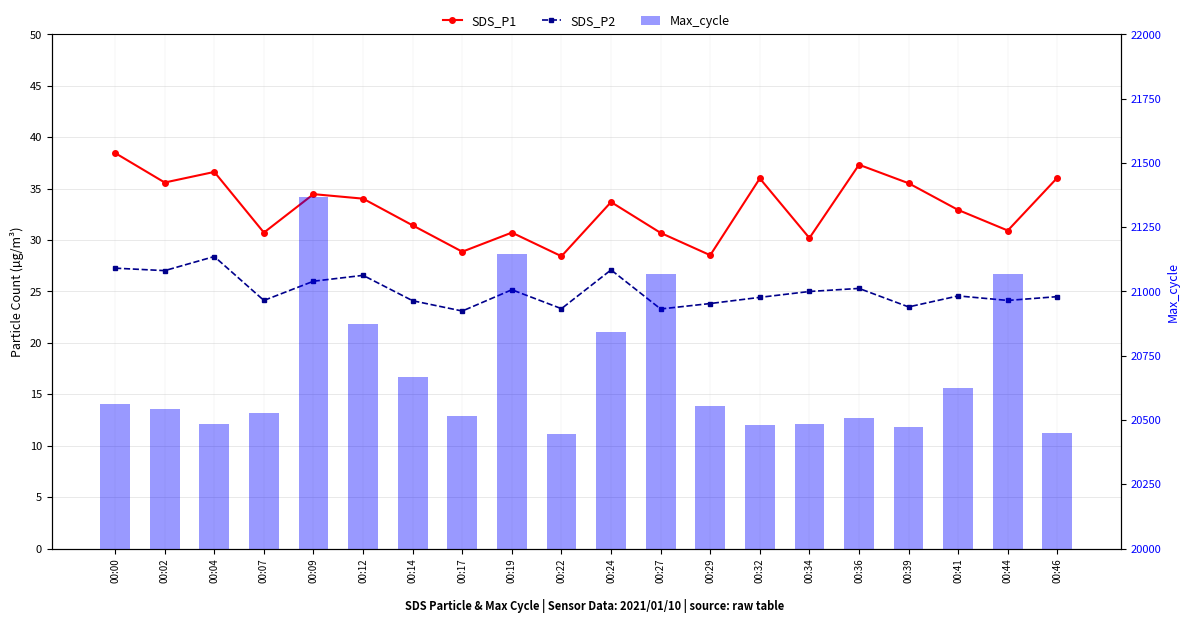

How many data points in SDS_P2 are above 24?

15